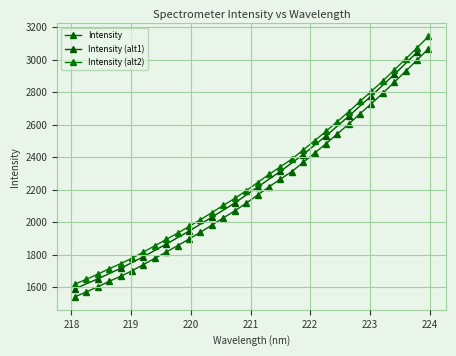

What is the minimum value shown in the chart?

1540.3